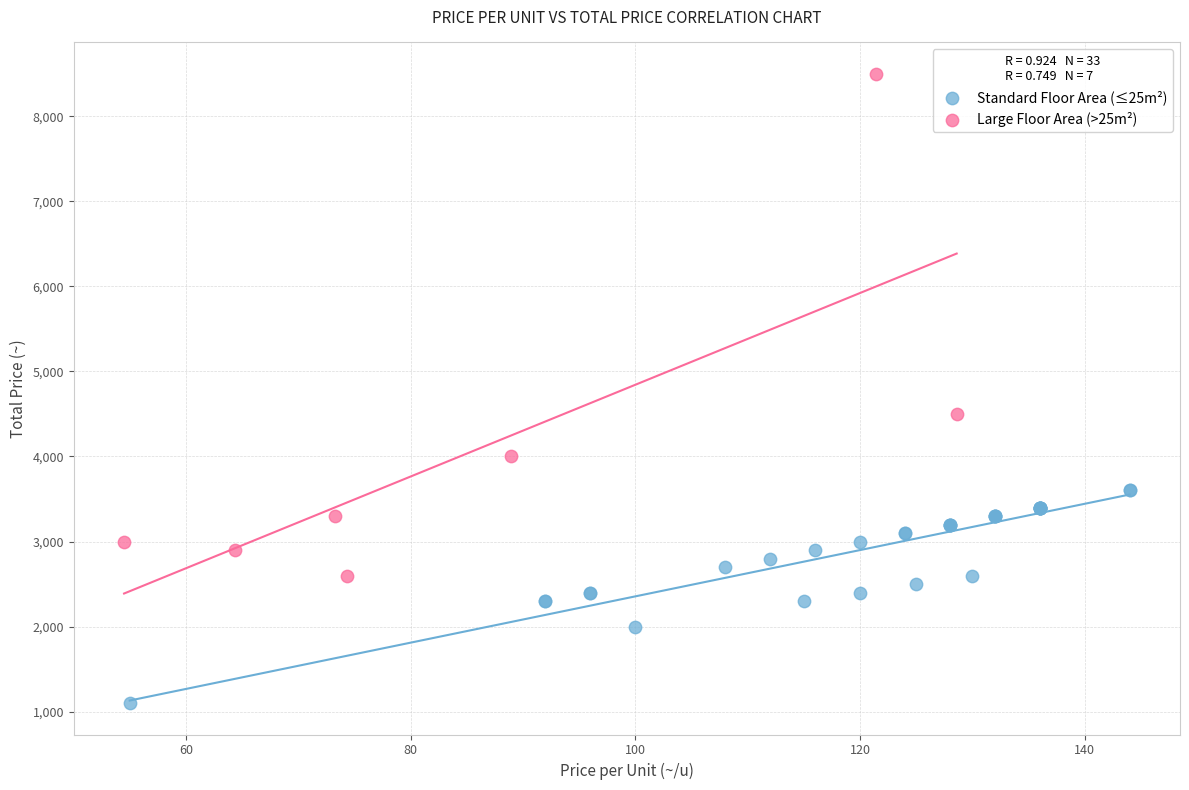

Which series reaches the maximum Y coordinate?

Large Floor Area (>25m²)